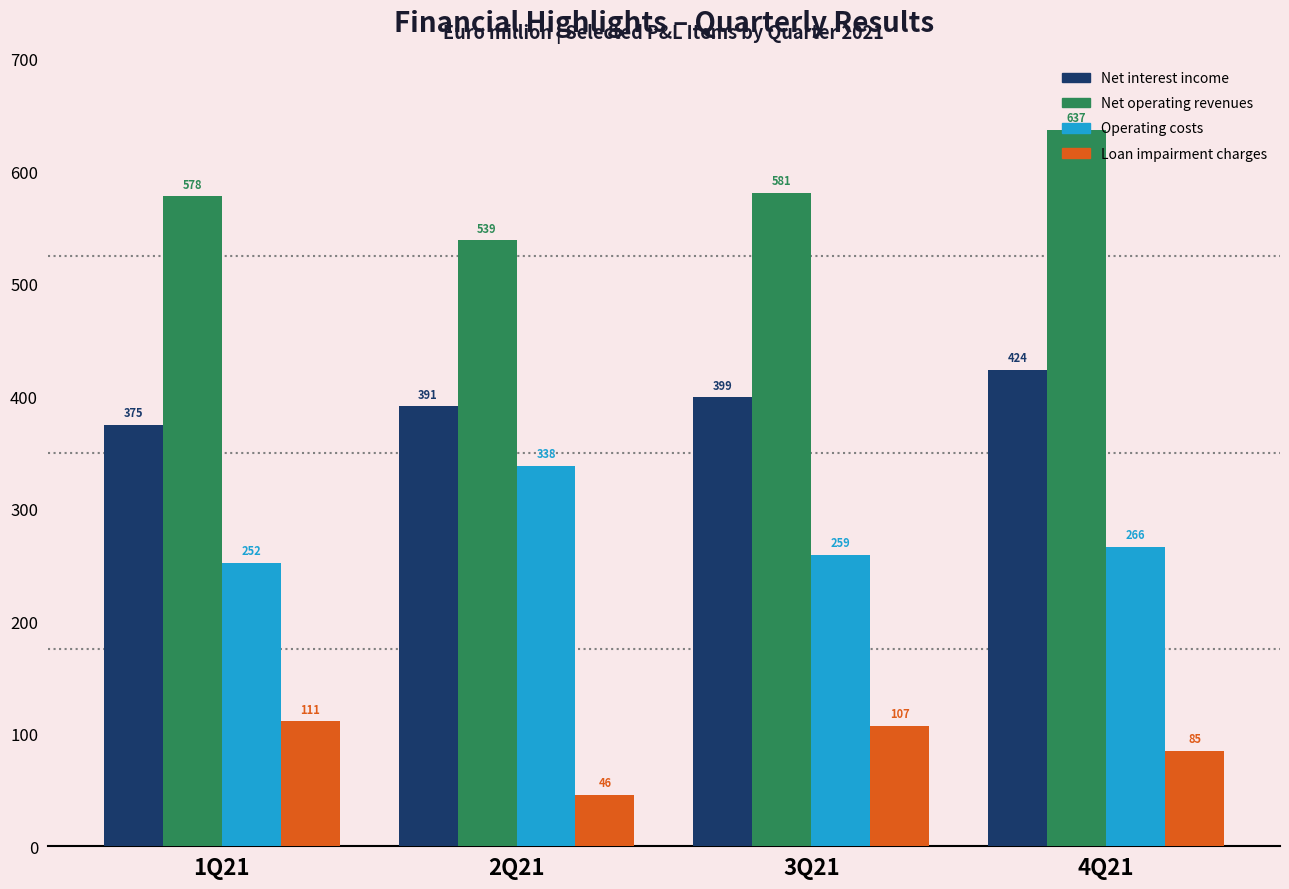

What is the minimum value for Net interest income?

374.8